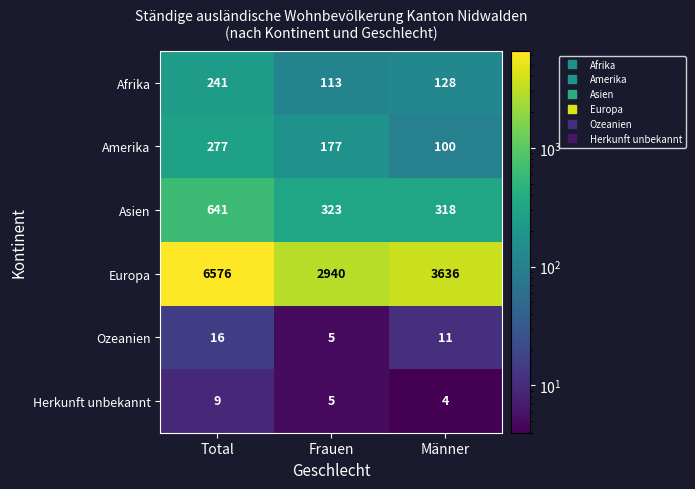

The value of Europa at Männer is 5150. True or false?

False